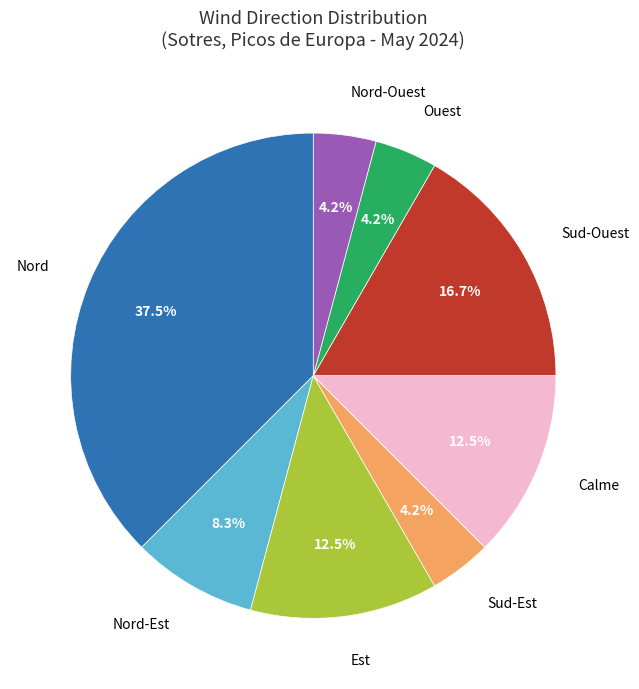

To the nearest percent, what percentage of the pie is Nord-Ouest?

4%